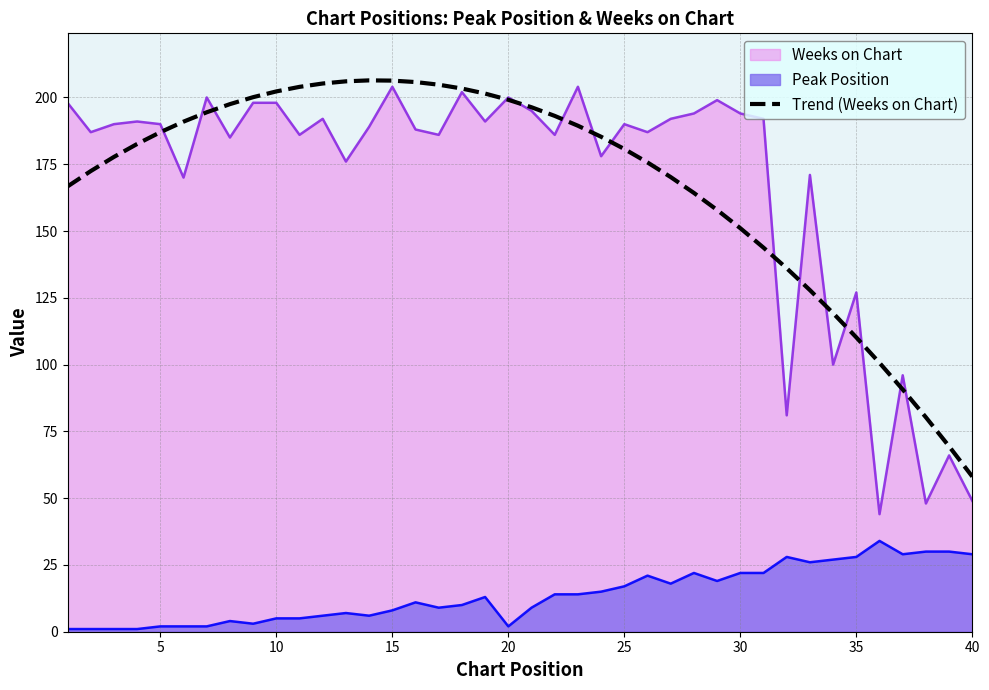

True or false: Trend (Weeks on Chart) has a value of 206.3 at 15.

True